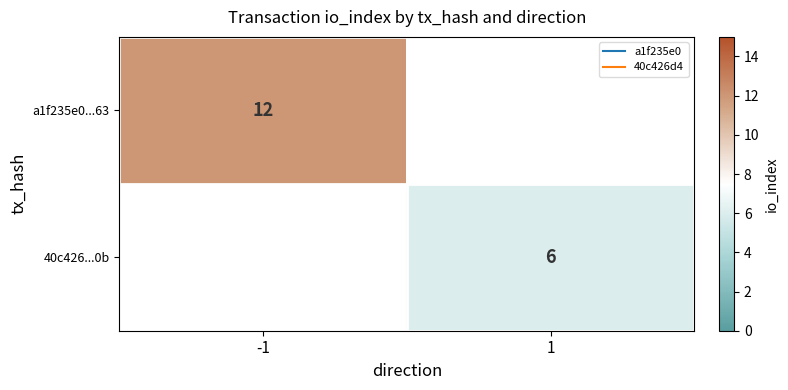

Count the number of data series in this chart.

2